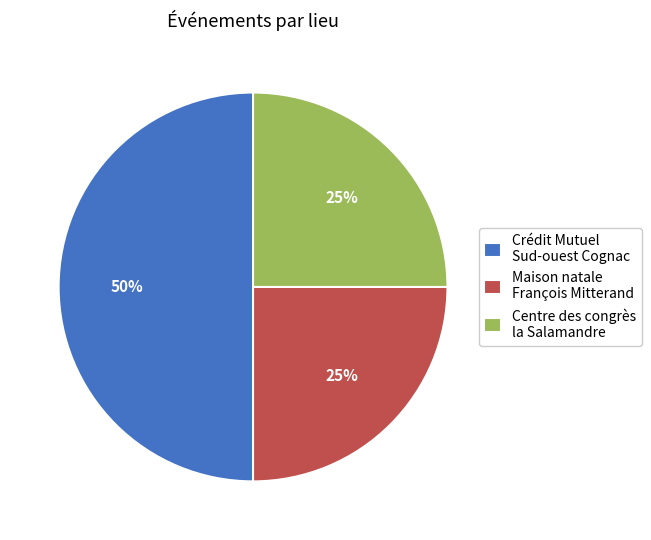

Which slice is the largest?

Crédit Mutuel Sud-ouest Cognac